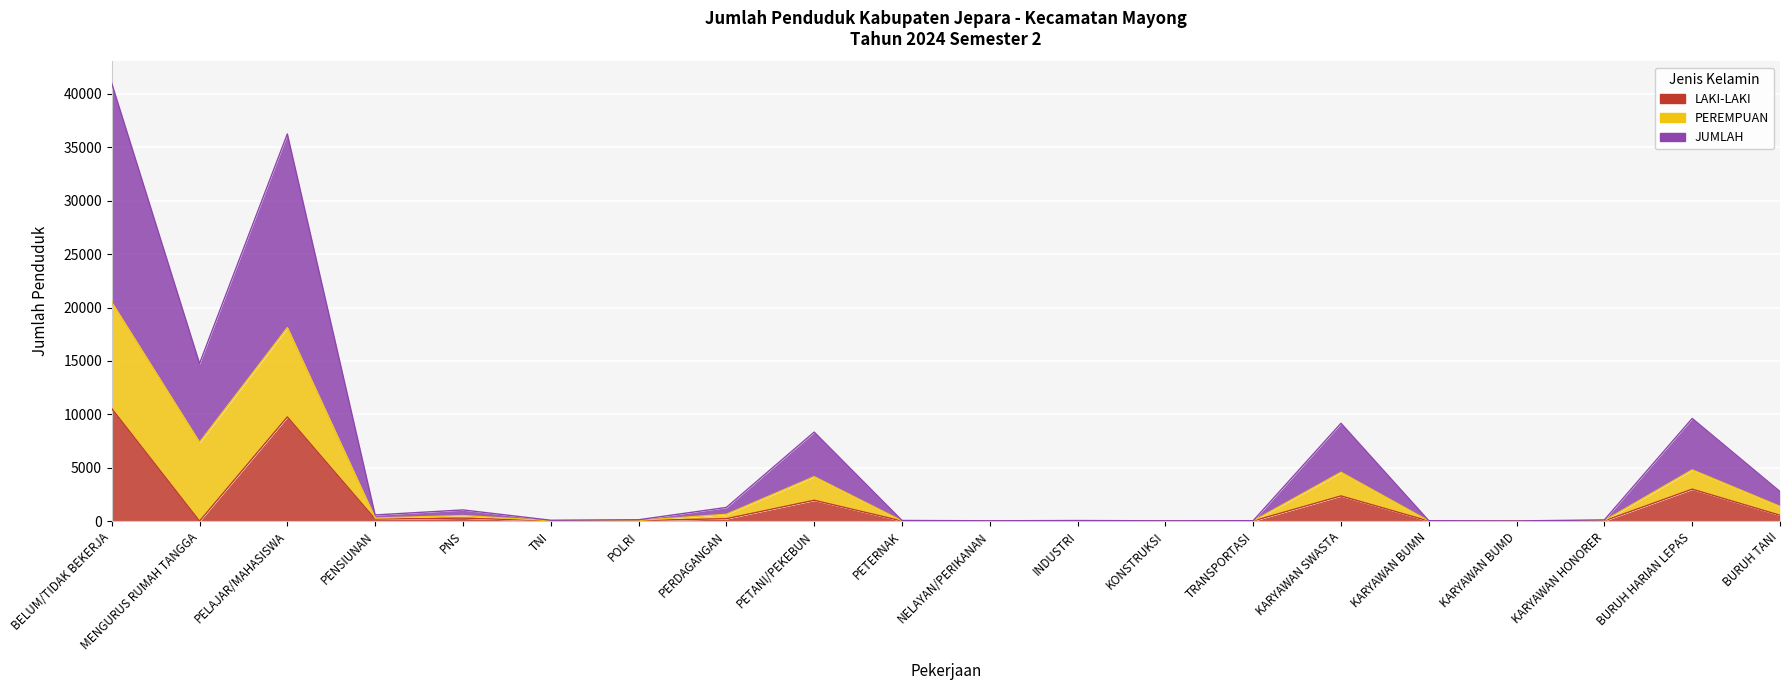

The value of LAKI-LAKI at NELAYAN/PERIKANAN is 6. True or false?

False